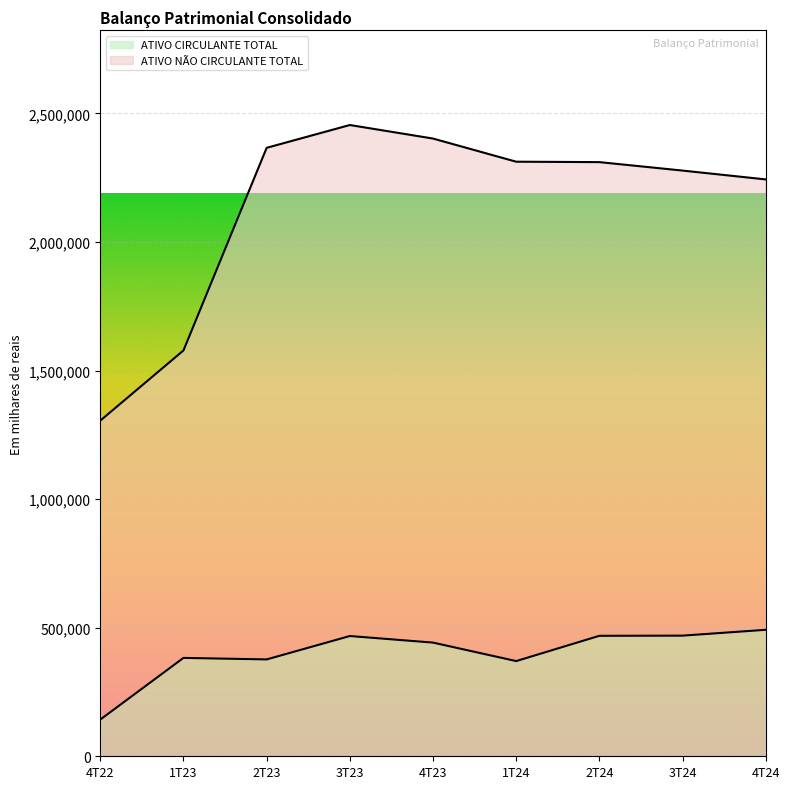

Which label corresponds to the largest value in the chart?

3T23